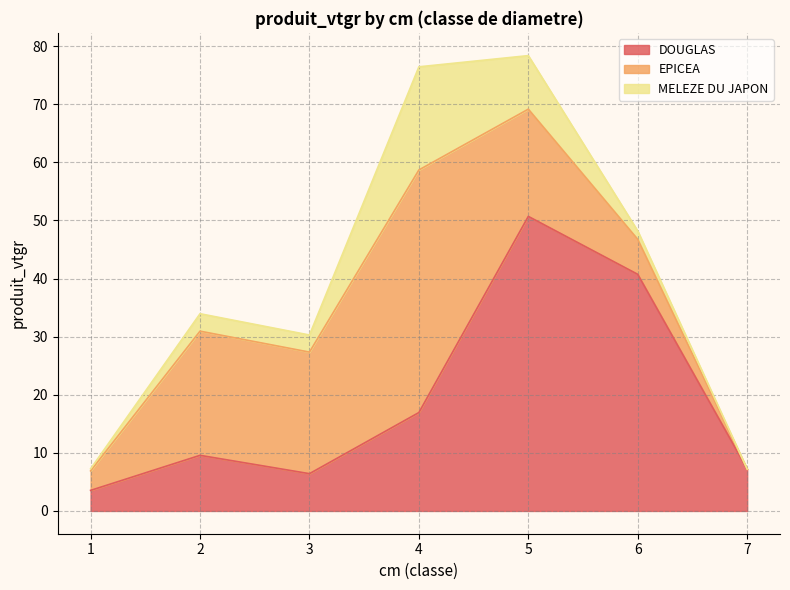

What value does the EPICEA series have at 5?

18.5